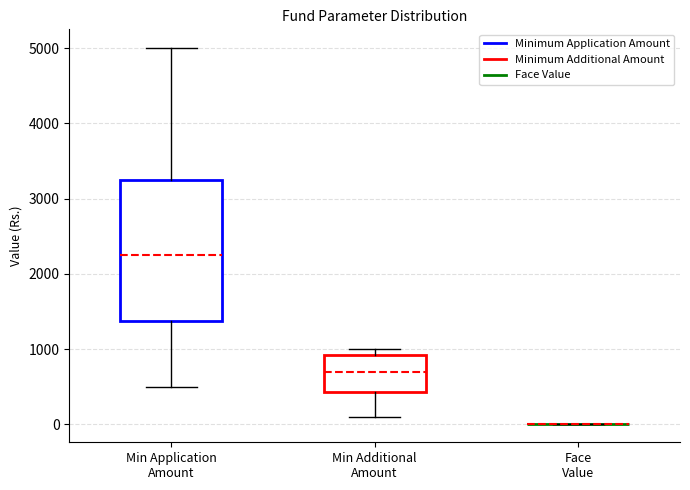

Where does the upper whisker of the box for Min Application Amount end on the y-axis? The values are not printed on the chart, so give them approximately, as read against the axis.

5000